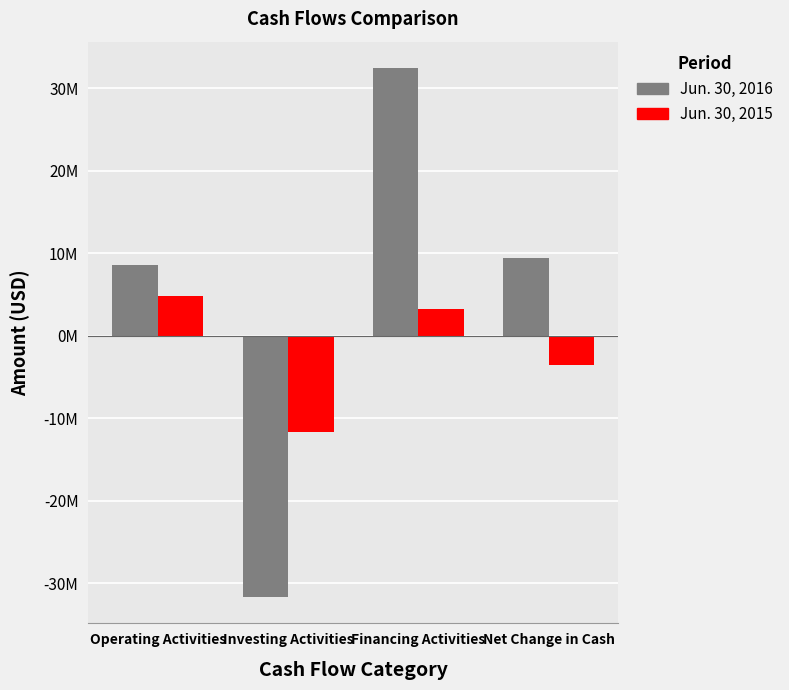

Reading left to right, list all the values displayed in this chart.

Jun. 30, 2016: 8616338	-31672430	32442839	9386747
Jun. 30, 2015: 4796043	-11651883	3292832	-3563008